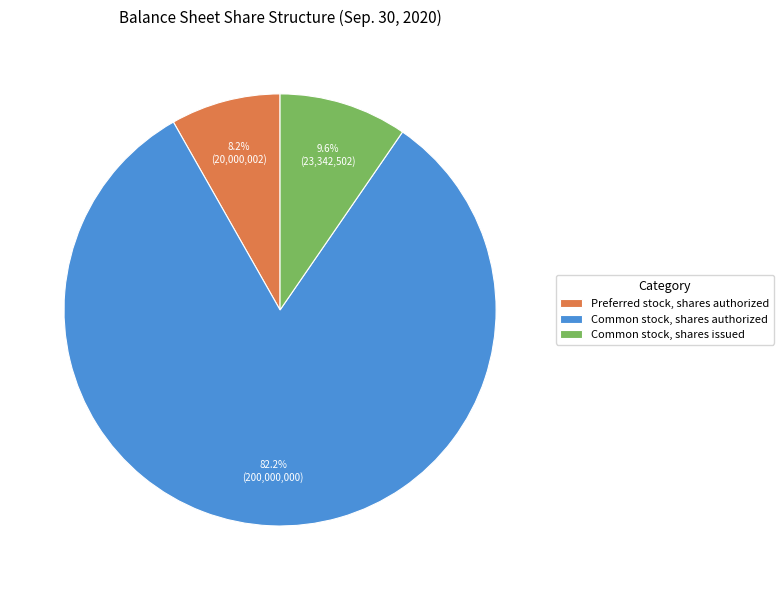

Count the number of slices in the pie.

3